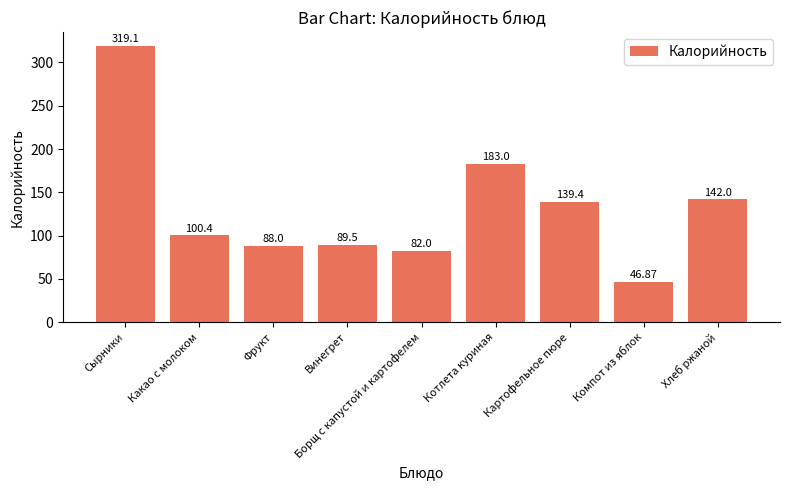

The chart shows a value of 100.4 at Какао с молоком. True or false?

True